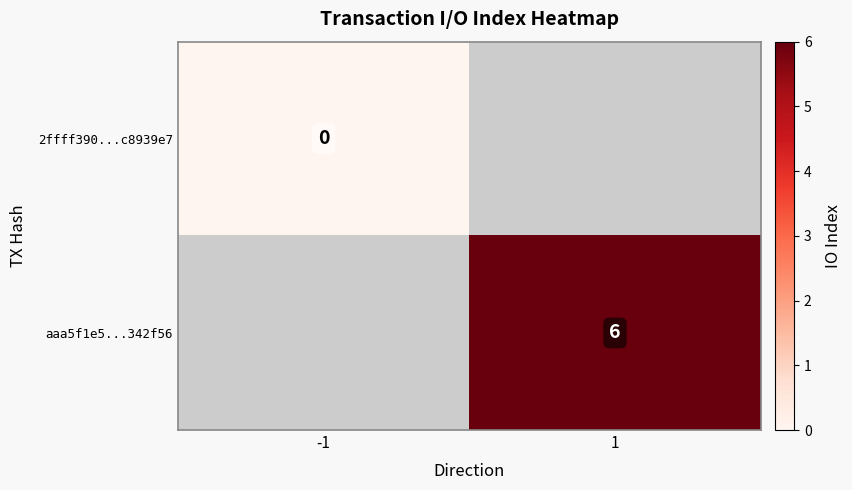

What is the greatest value displayed?

6.0